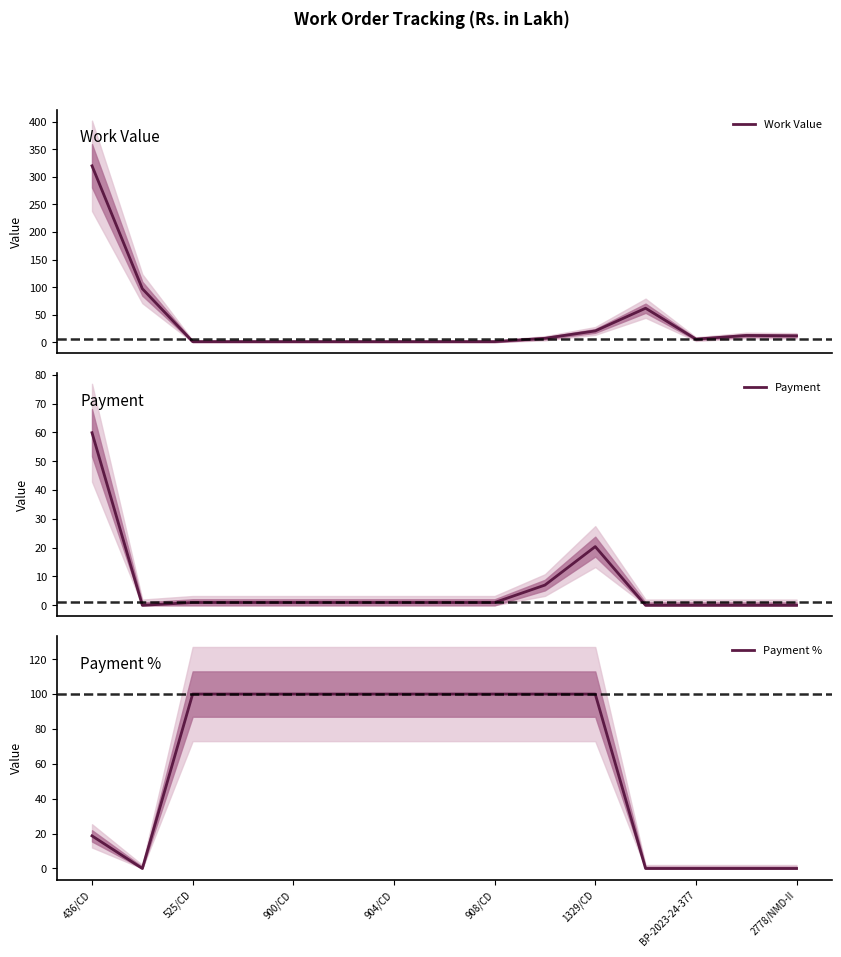

What are all the series names shown in the legend?

Work Value, Payment, Payment %